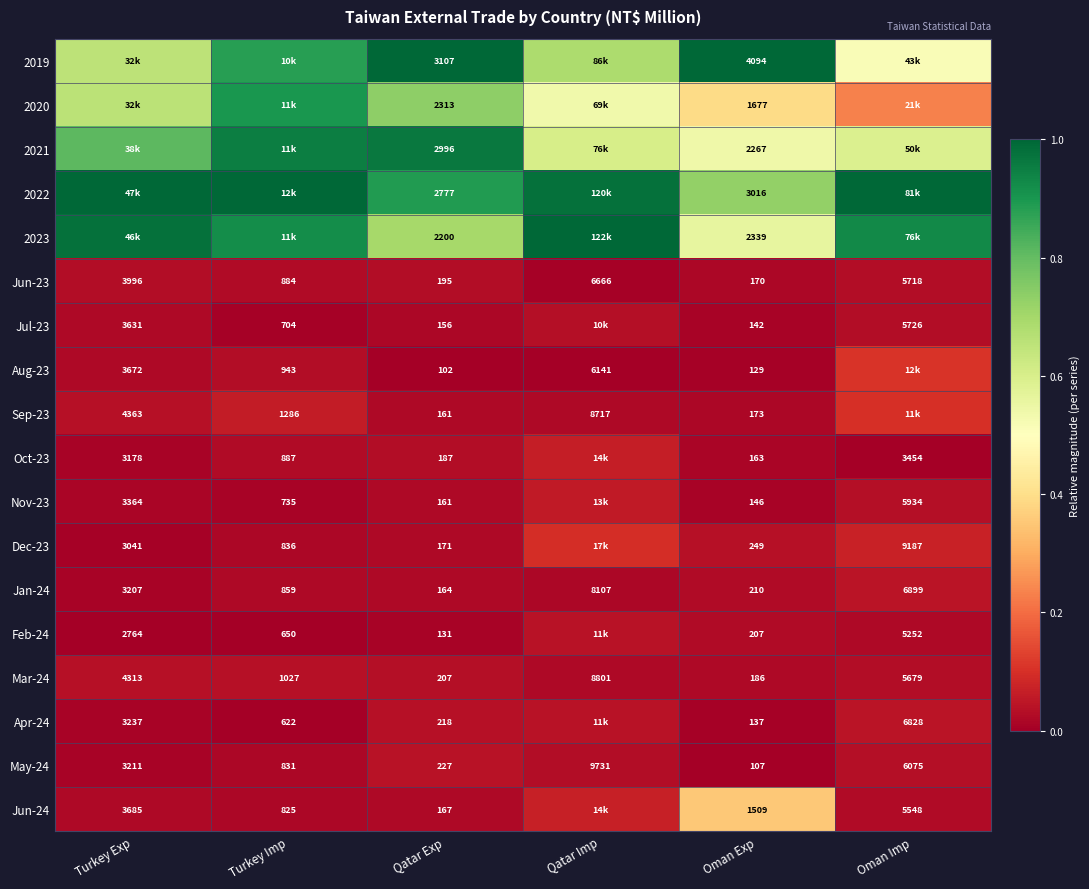

Which category has the highest value in the Mar-24 series?

Qatar Imp